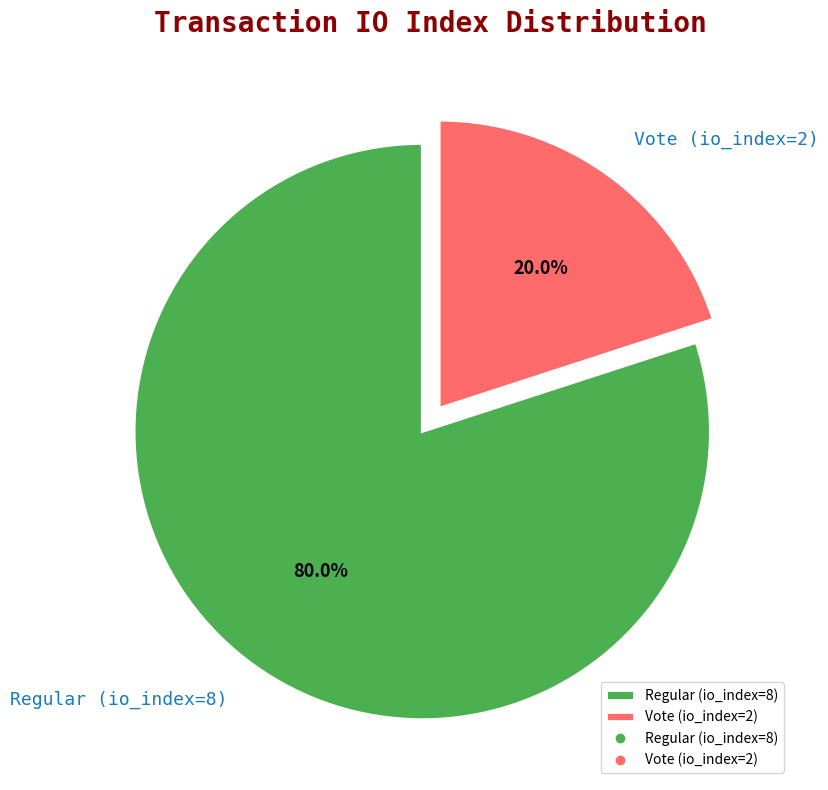

The Regular (io_index=8) slice represents 88% of the pie. True or false?

False